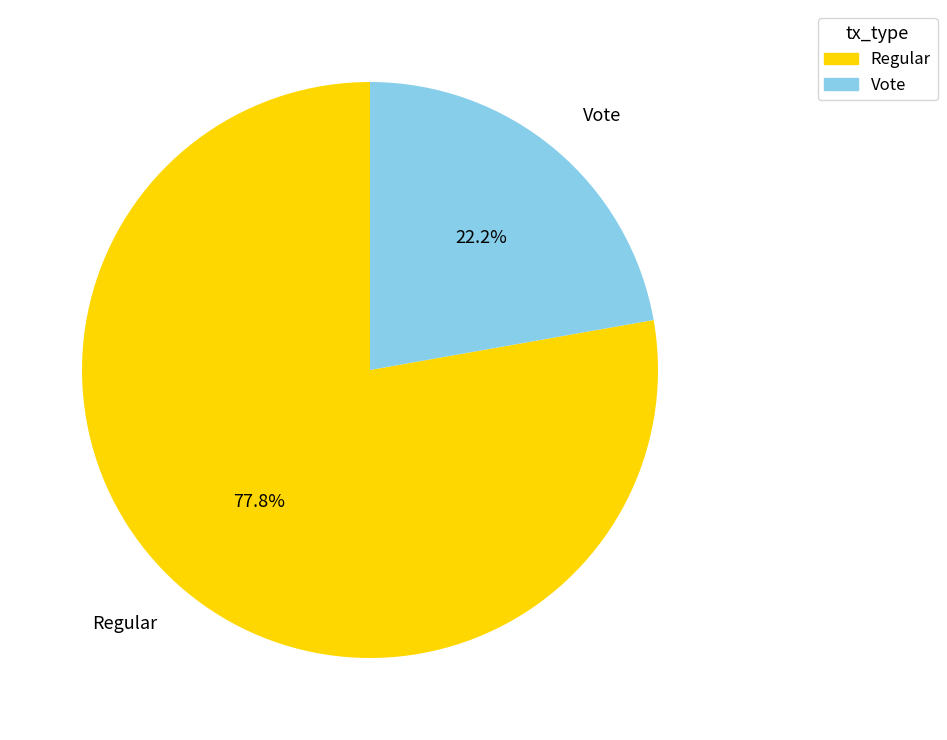

What percentage is the Vote slice, to the nearest percent?

22%